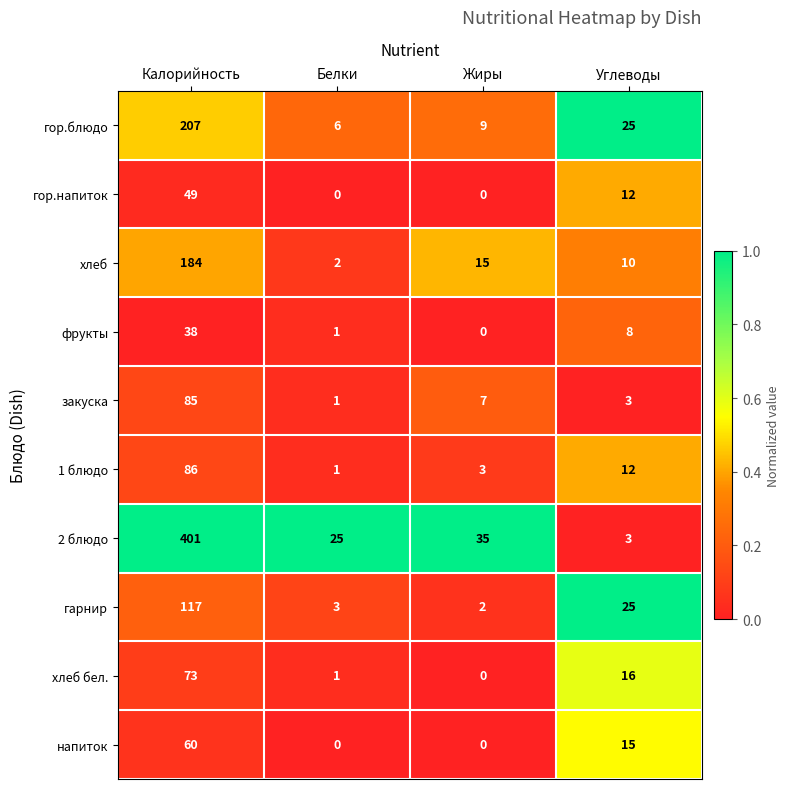

What is the sum of all гарнир values?

147